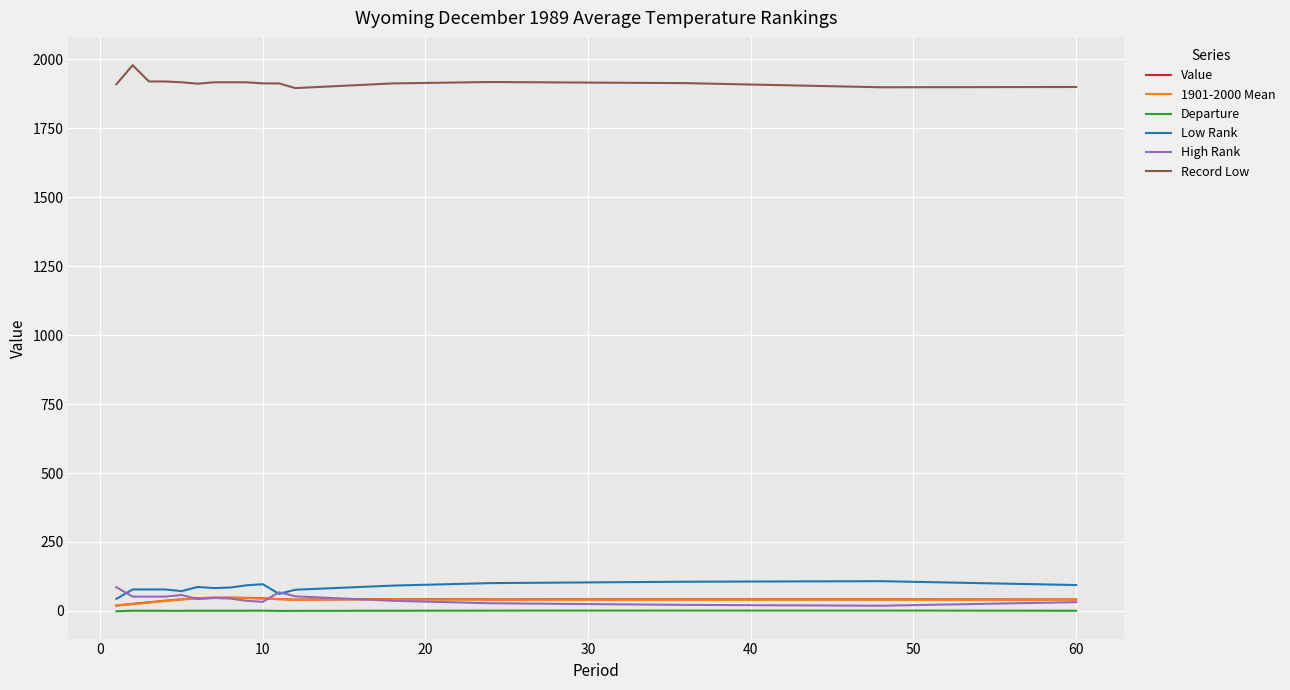

True or false: Departure and Record Low intersect in this chart.

False